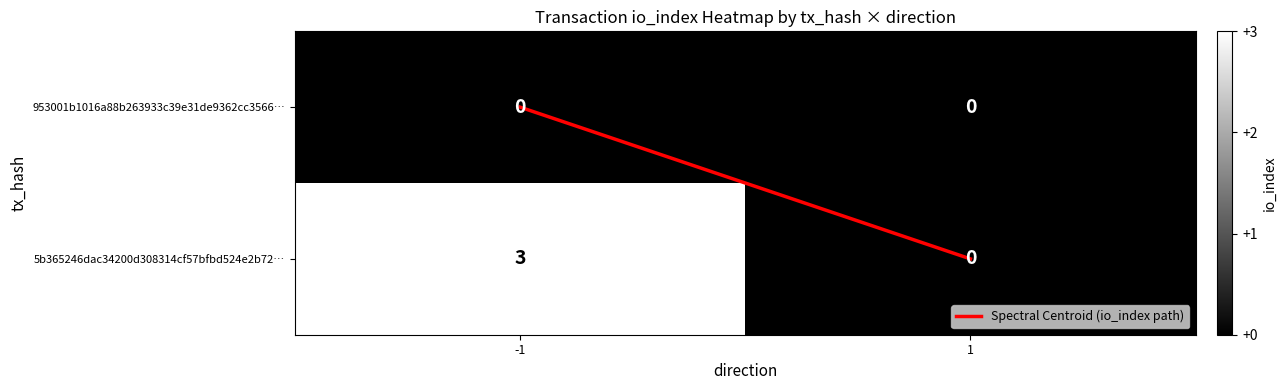

Which series has the largest range (max minus min)?

5b365246dac34200d308314cf57bfbd524e2b72…